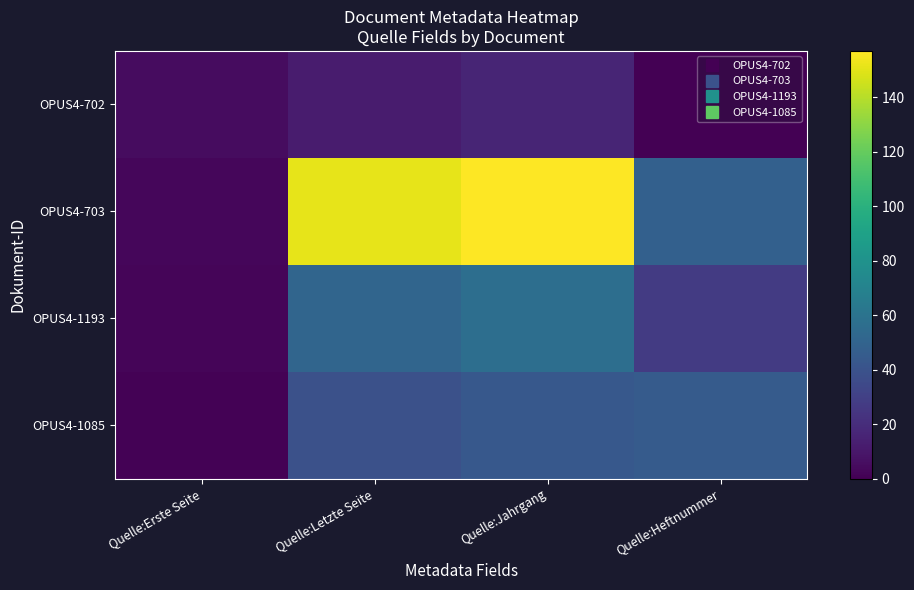

Which series has the widest spread of values?

OPUS4-703